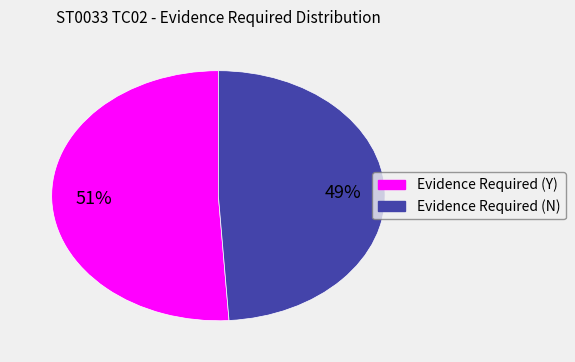

Which slice represents more than half of the pie?

Evidence Required (Y)